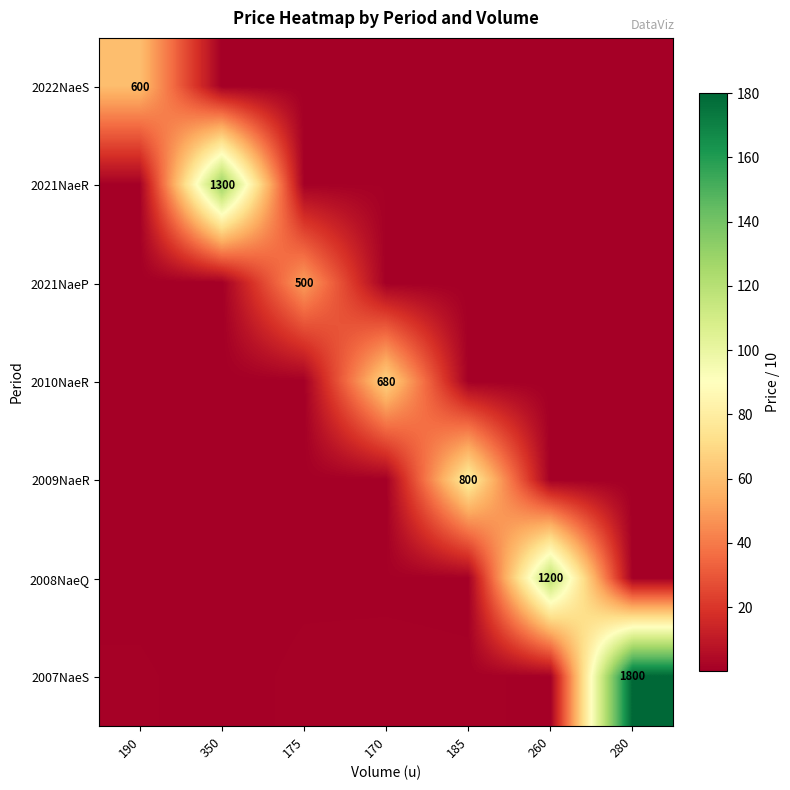

What is the maximum value for 2021NaeP?

50.0